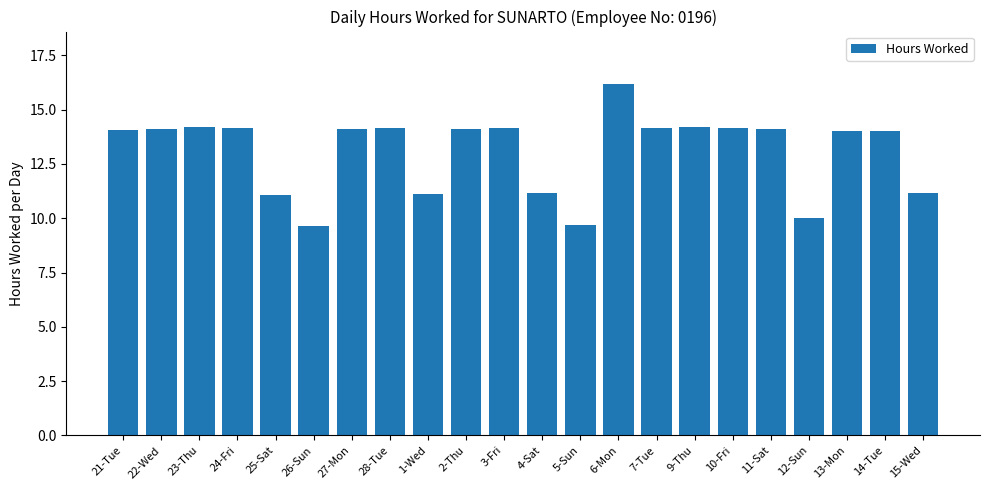

True or false: the data shows 11.2 at 4-Sat.

True